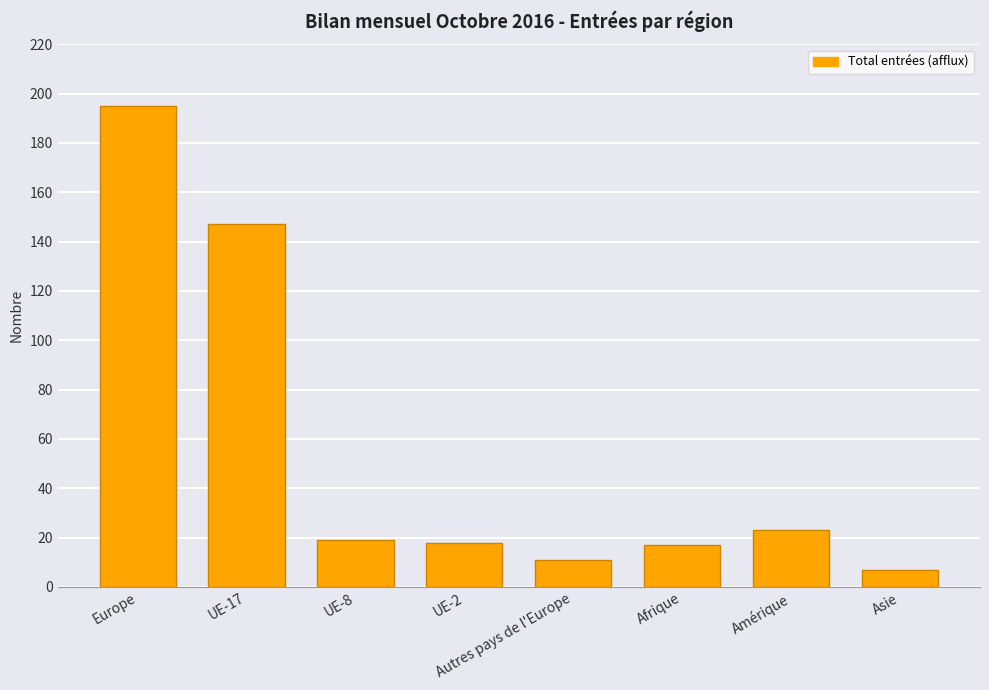

Which has a higher value, Europe or Amérique?

Europe